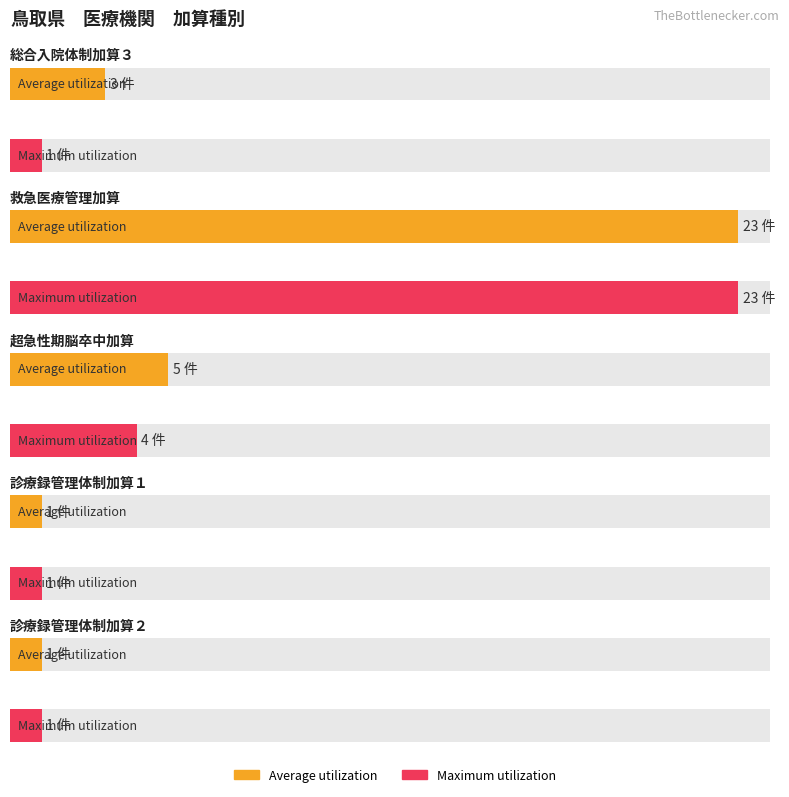

Rank the series by their average value, from lowest to highest.

Maximum utilization, Average utilization